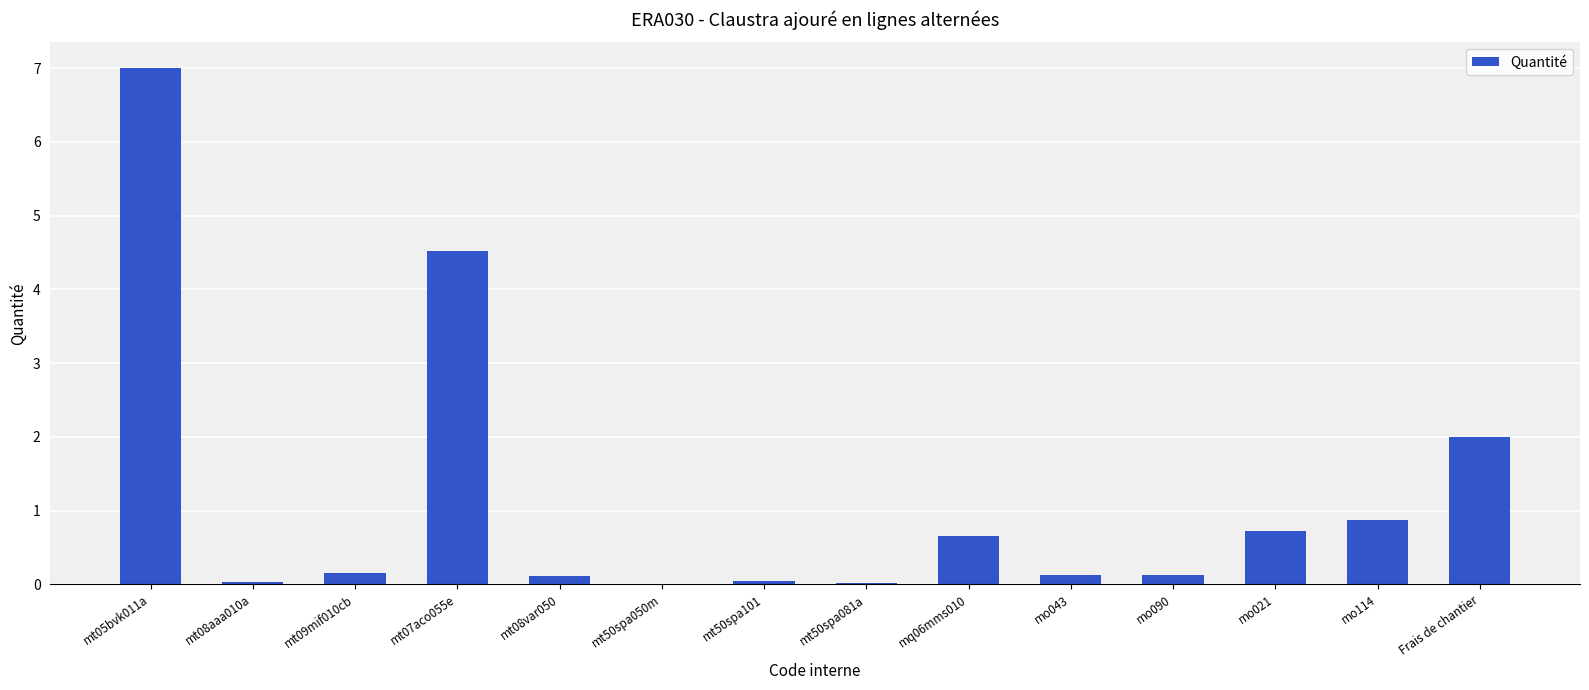

What is the change in value from mt50spa050m to Frais de chantier?

+2.0